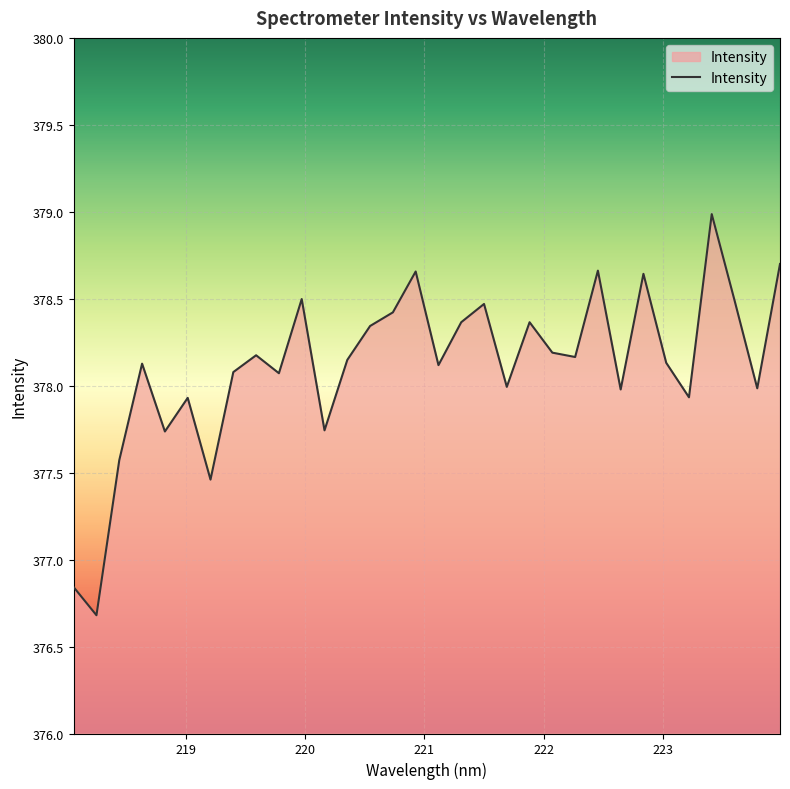

What is the minimum value shown in the chart?

376.7